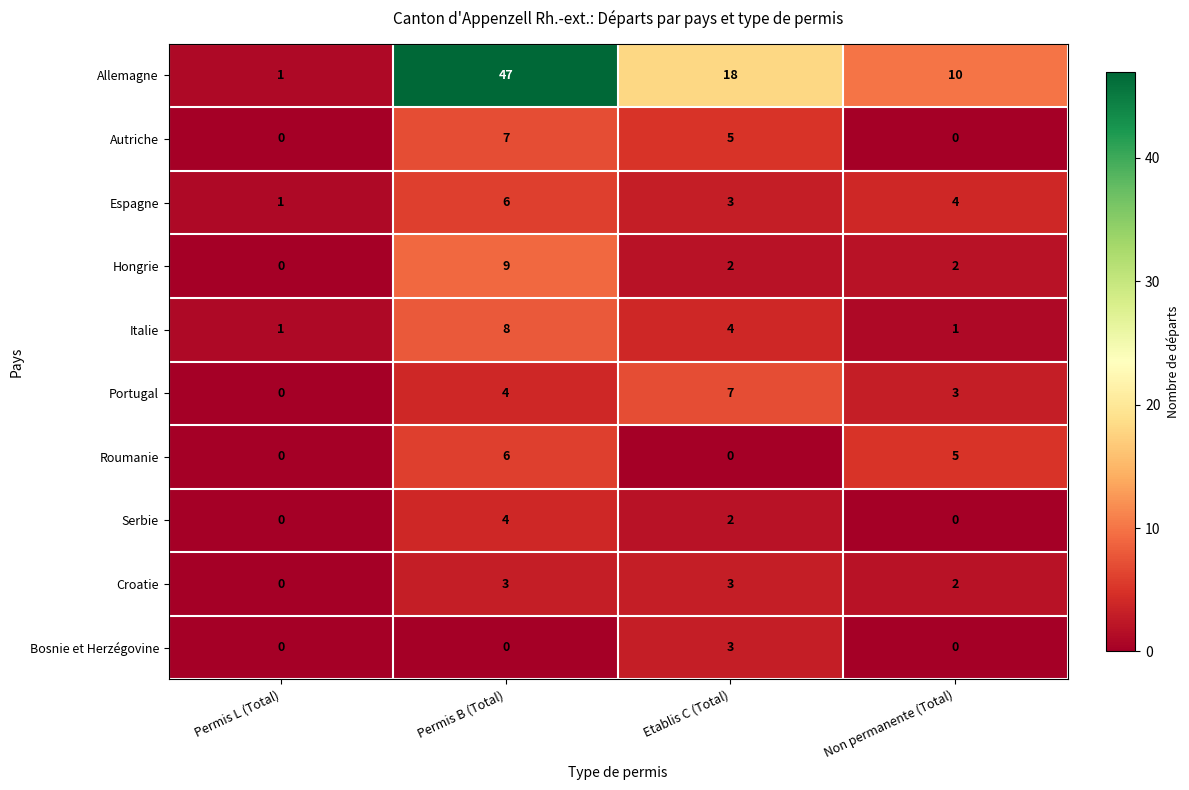

Where is Italie nearest to the value 4?

Etablis C (Total)